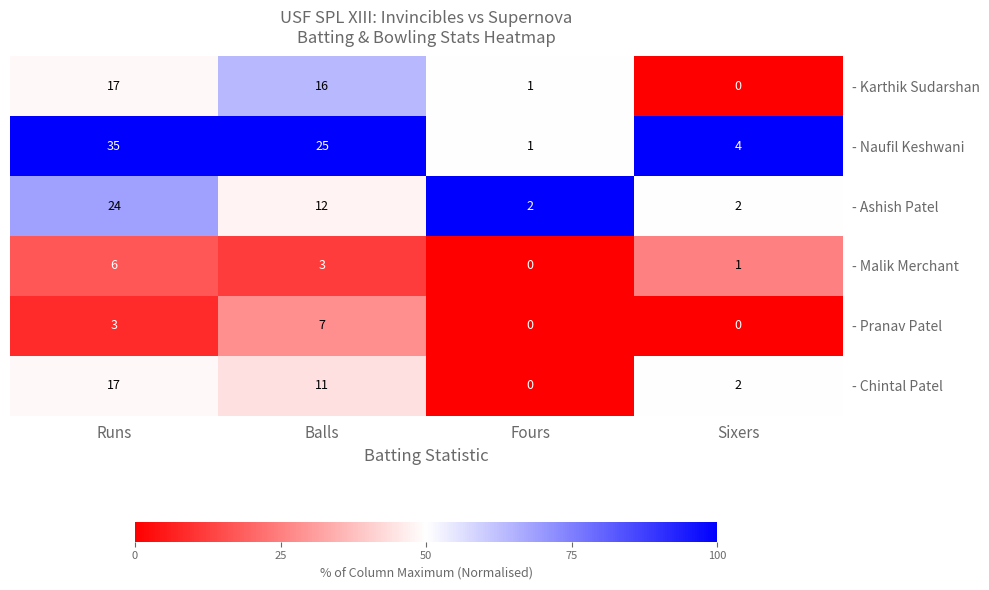

Which category has the highest value in the - Malik Merchant series?

Runs